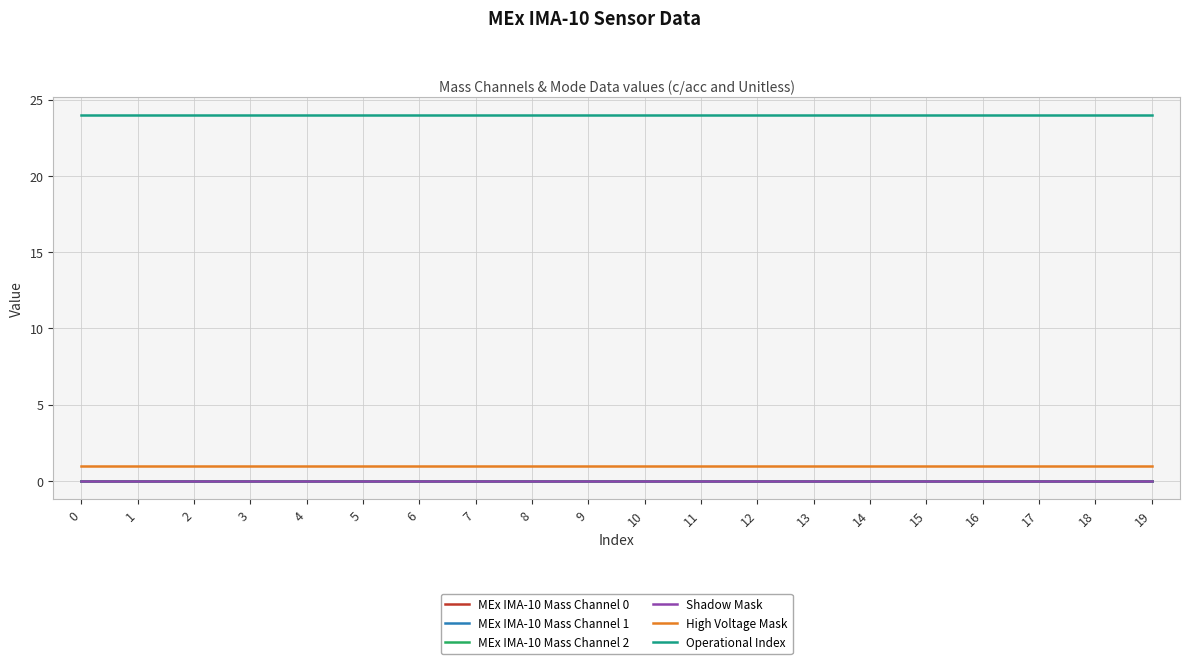

Does the chart have visible grid lines?

Yes